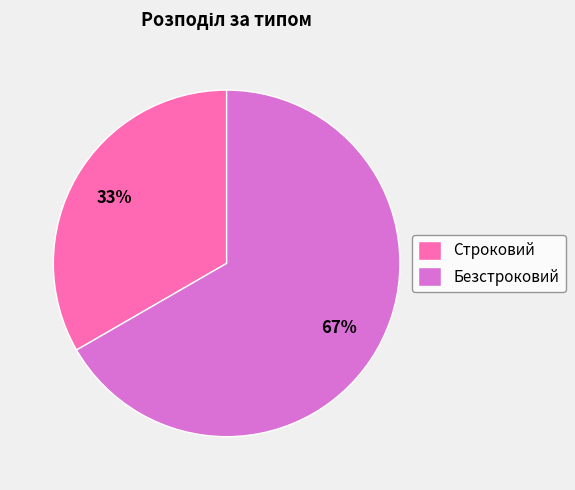

Do Безстроковий and Строковий together represent more than half of the pie?

Yes